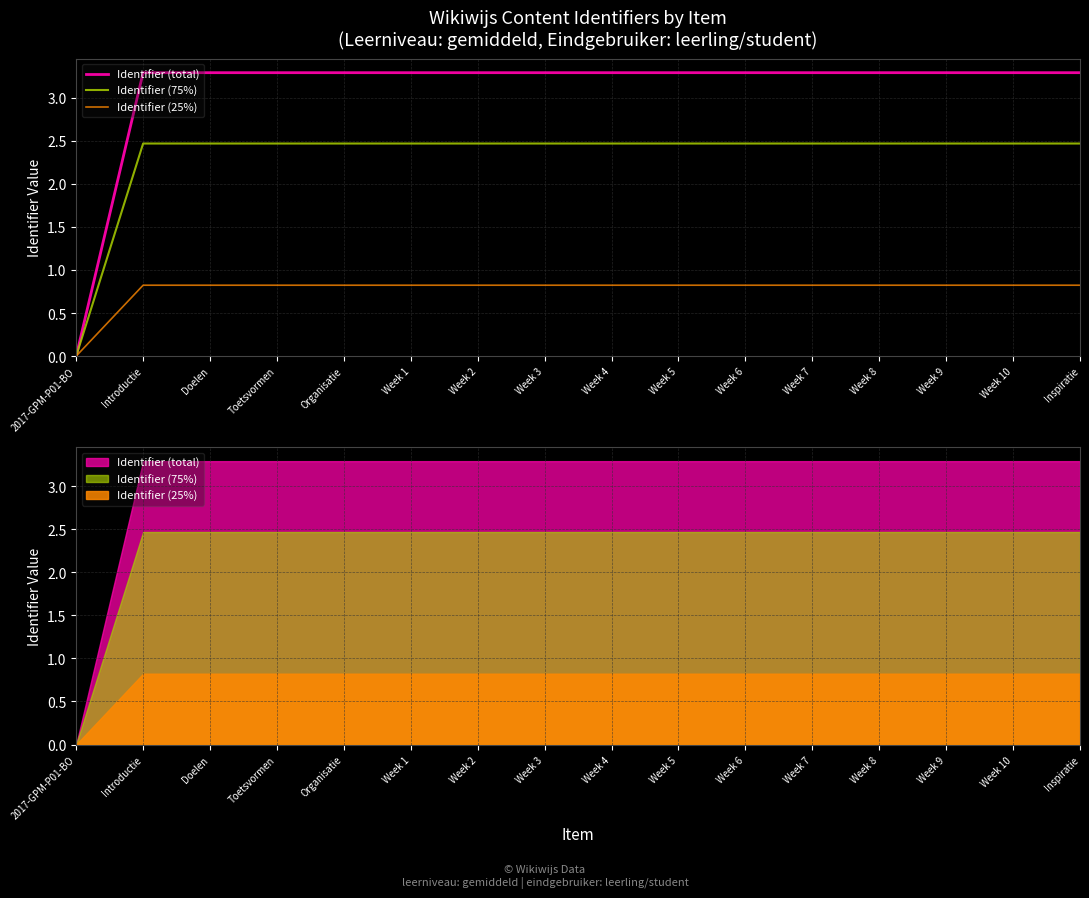

What is the sum of all Identifier (total) values?

49.4